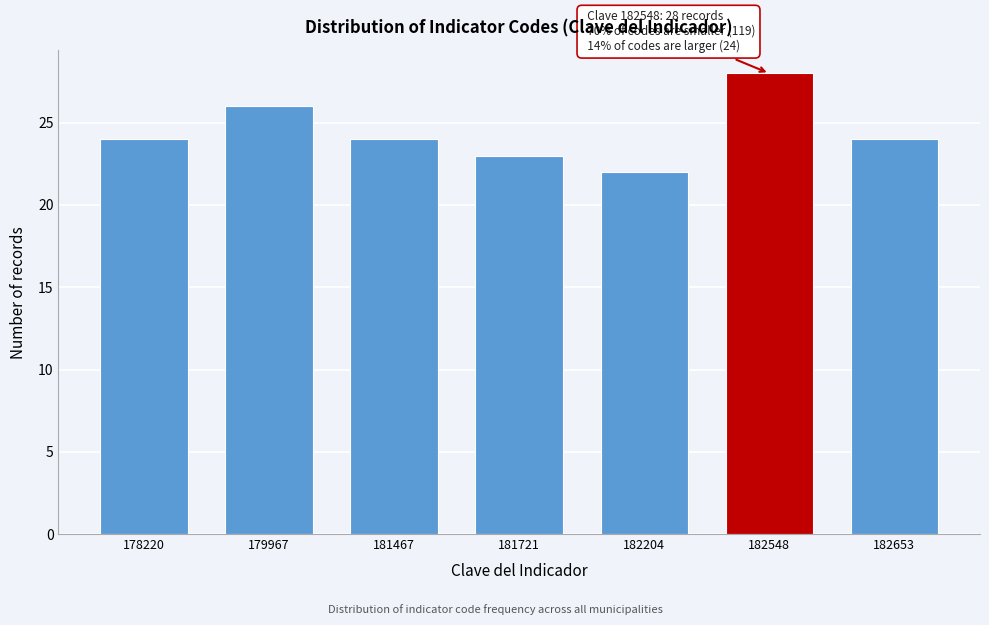

Reading left to right, list all the values displayed in this chart.

24	26	24	23	22	28	24